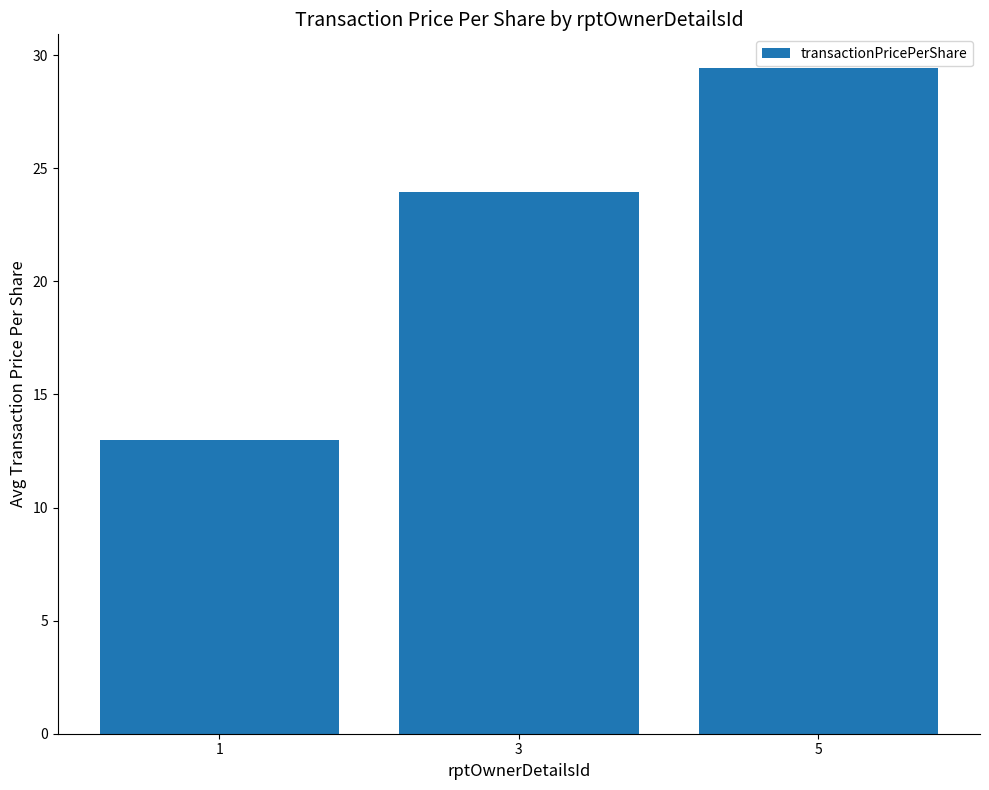

Which category has the lowest value across all series?

1